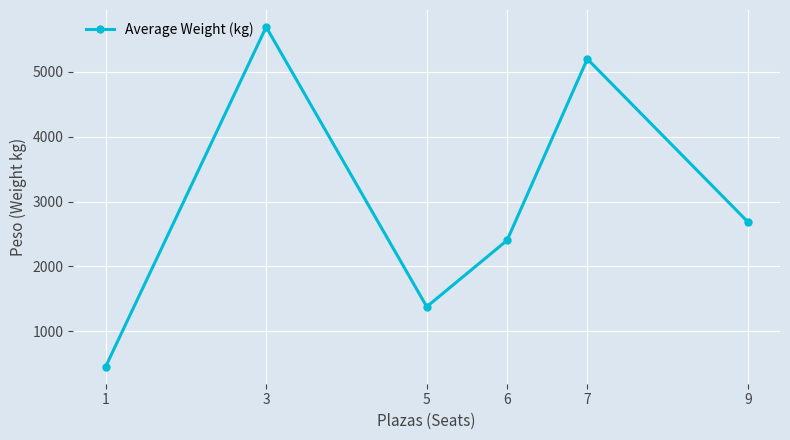

Is it true that the value at 3 is 5693.7?

True